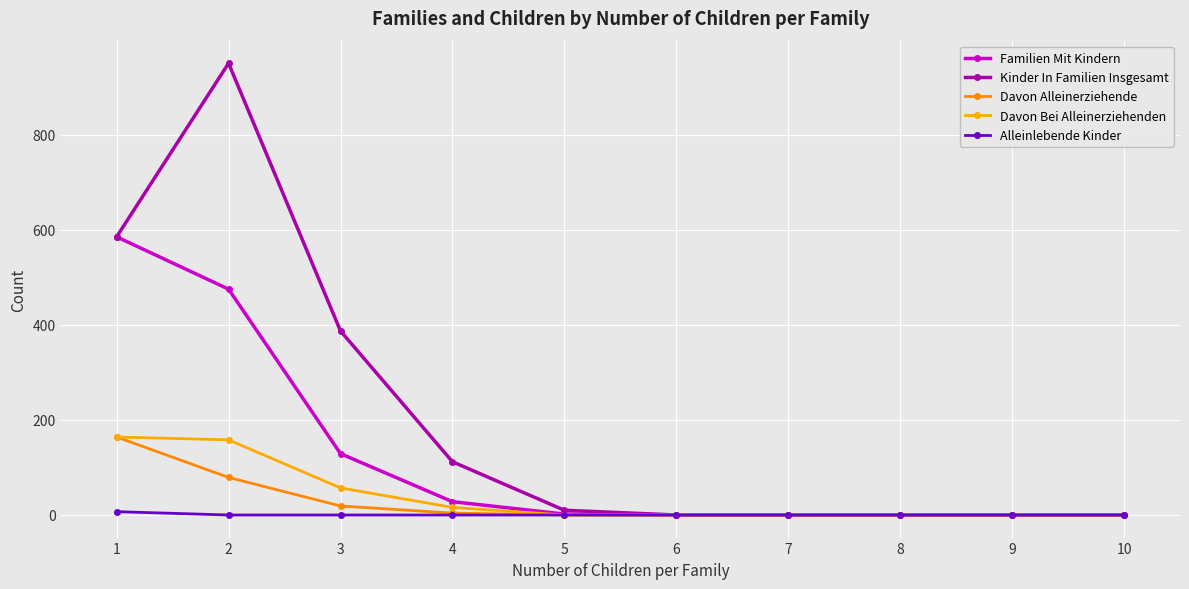

Reading right to left, what are all the values shown in this chart?

Familien Mit Kindern: 10=0	9=0	8=0	7=0	6=0	5=2	4=28	3=129	2=475	1=585
Kinder In Familien Insgesamt: 10=0	9=0	8=0	7=0	6=0	5=10	4=112	3=387	2=950	1=585
Davon Alleinerziehende: 10=0	9=0	8=0	7=0	6=0	5=0	4=4	3=19	2=79	1=164
Davon Bei Alleinerziehenden: 10=0	9=0	8=0	7=0	6=0	5=0	4=16	3=57	2=158	1=164
Alleinlebende Kinder: 10=0	9=0	8=0	7=0	6=0	5=0	4=0	3=0	2=0	1=7